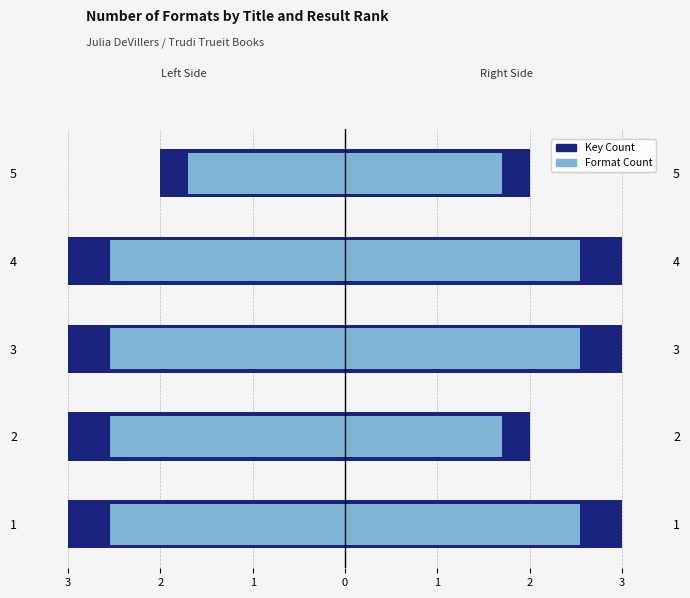

What is the highest value of the Format Count (Right) series?

2.5